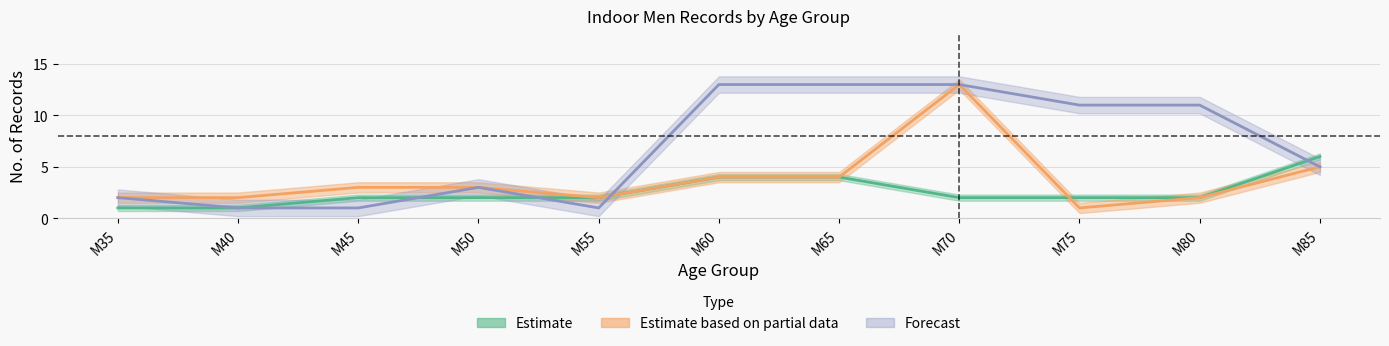

Reading right to left, extract all data points from this chart.

Estimate: 6	2	2	2	4	4	2	2	2	1	1
Estimate based on partial data: 5	2	1	13	4	4	2	3	3	2	2
Forecast: 5	11	11	13	13	13	1	3	1	1	2